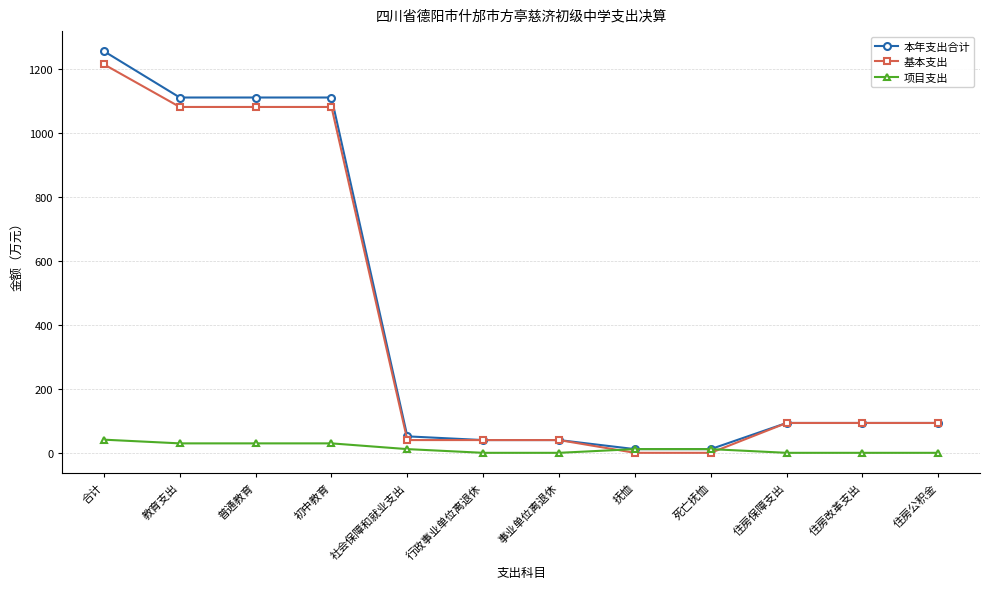

True or false: 基本支出 has a value of 1456.0 at 普通教育.

False